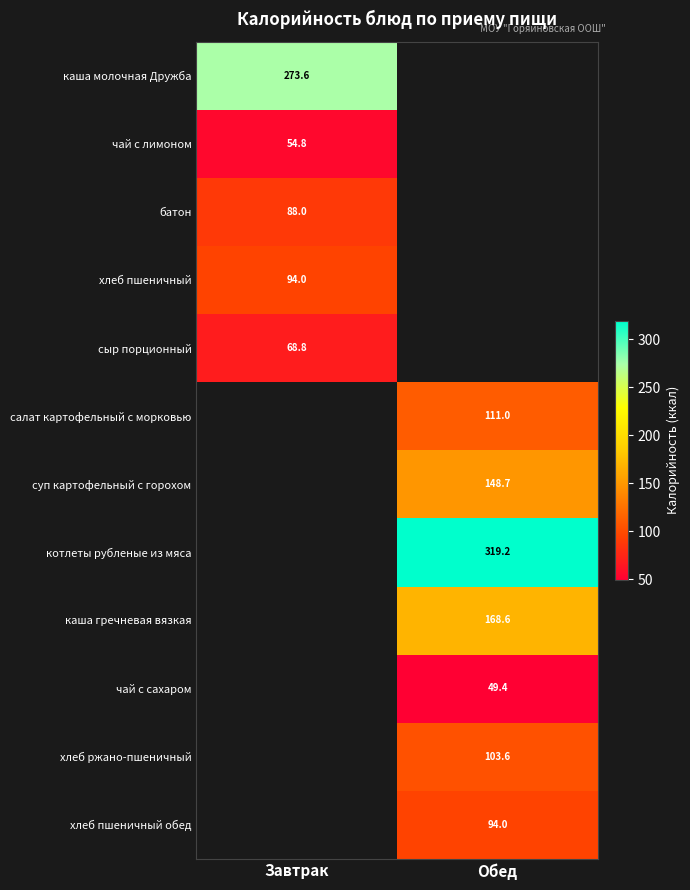

What is the greatest value displayed?

319.2